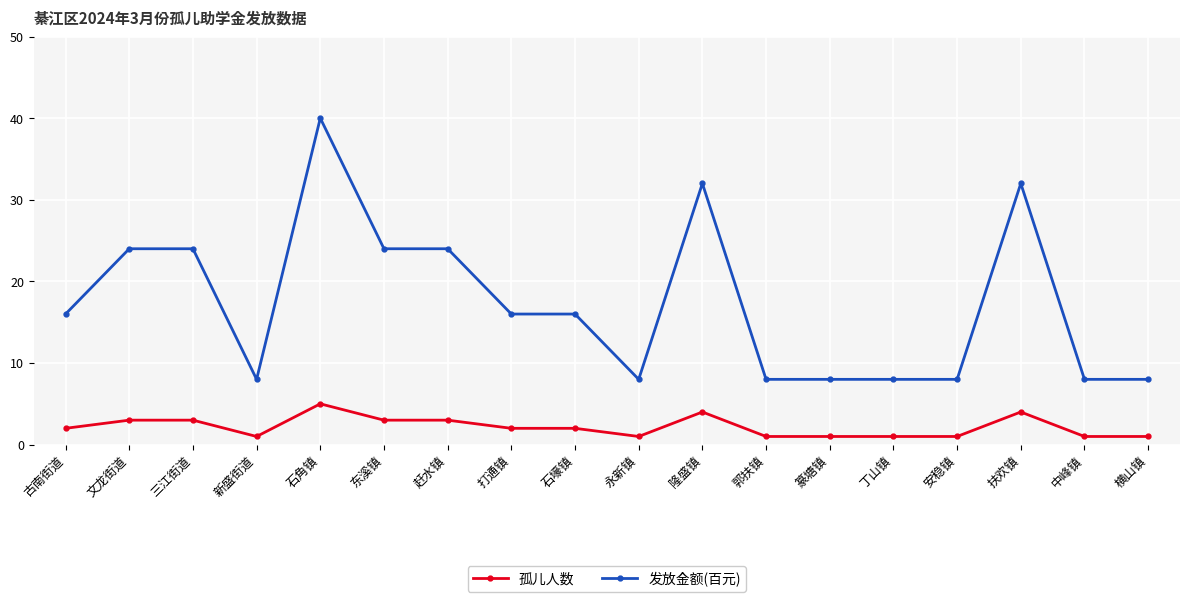

Which category has the highest value in the 发放金额(百元) series?

石角镇